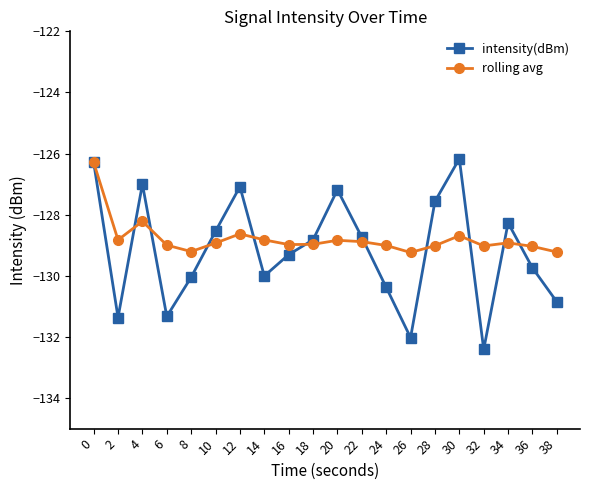

In rolling avg, how many points are higher than both neighbors (excluding endpoints)?

5